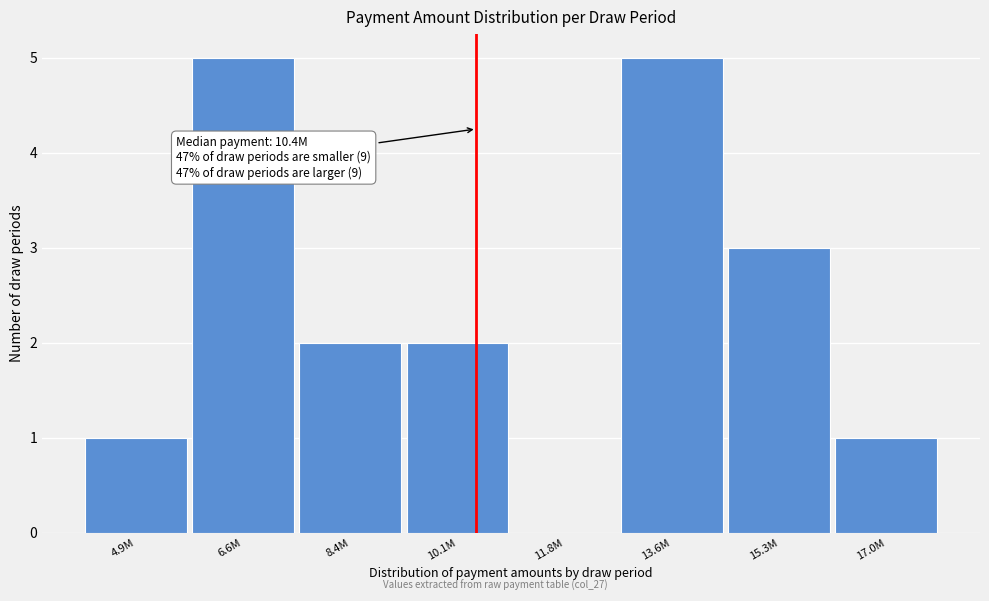

Reading left to right, what are all the values shown in this chart?

4.9M=1	6.6M=5	8.4M=2	10.1M=2	11.8M=0	13.6M=5	15.3M=3	17.0M=1